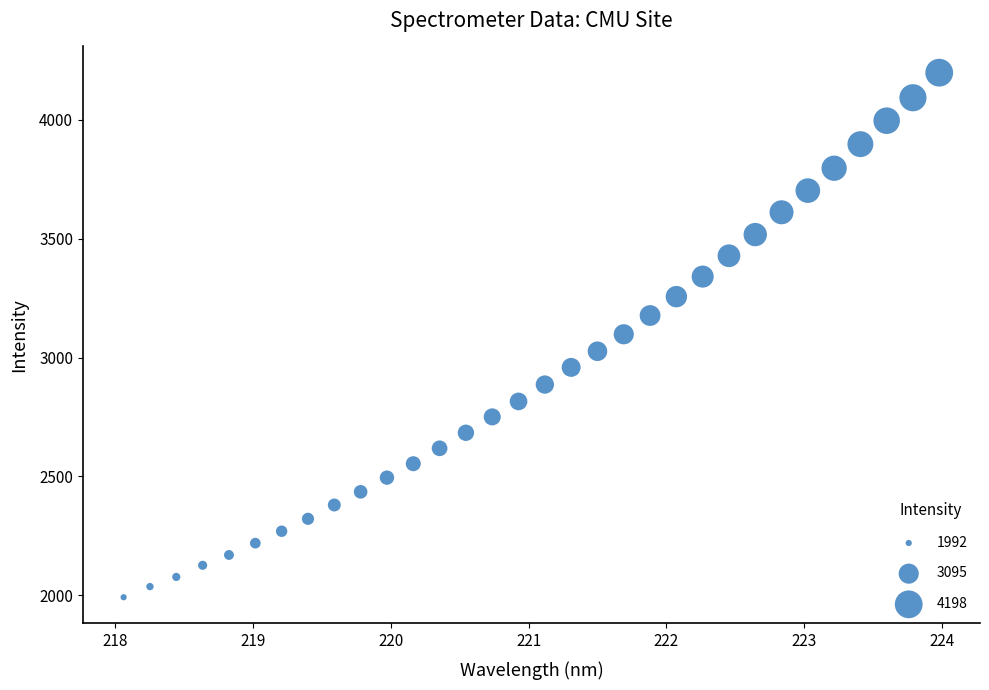

What is the range of Y values (max minus min)?

2205.9